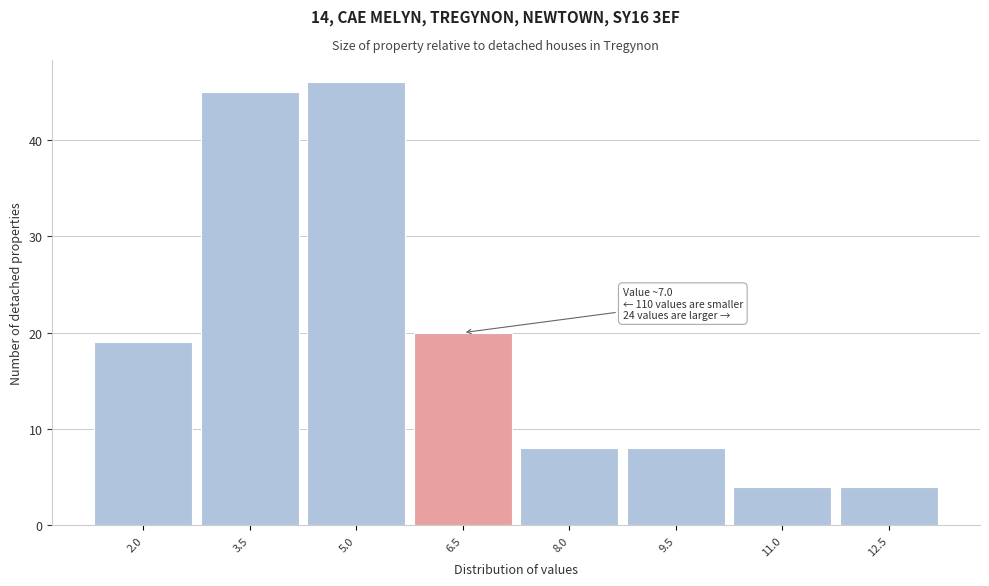

Reading left to right, transcribe all the data shown in this chart.

2.0=19	3.5=45	5.0=46	6.5=20	8.0=8	9.5=8	11.0=4	12.5=4